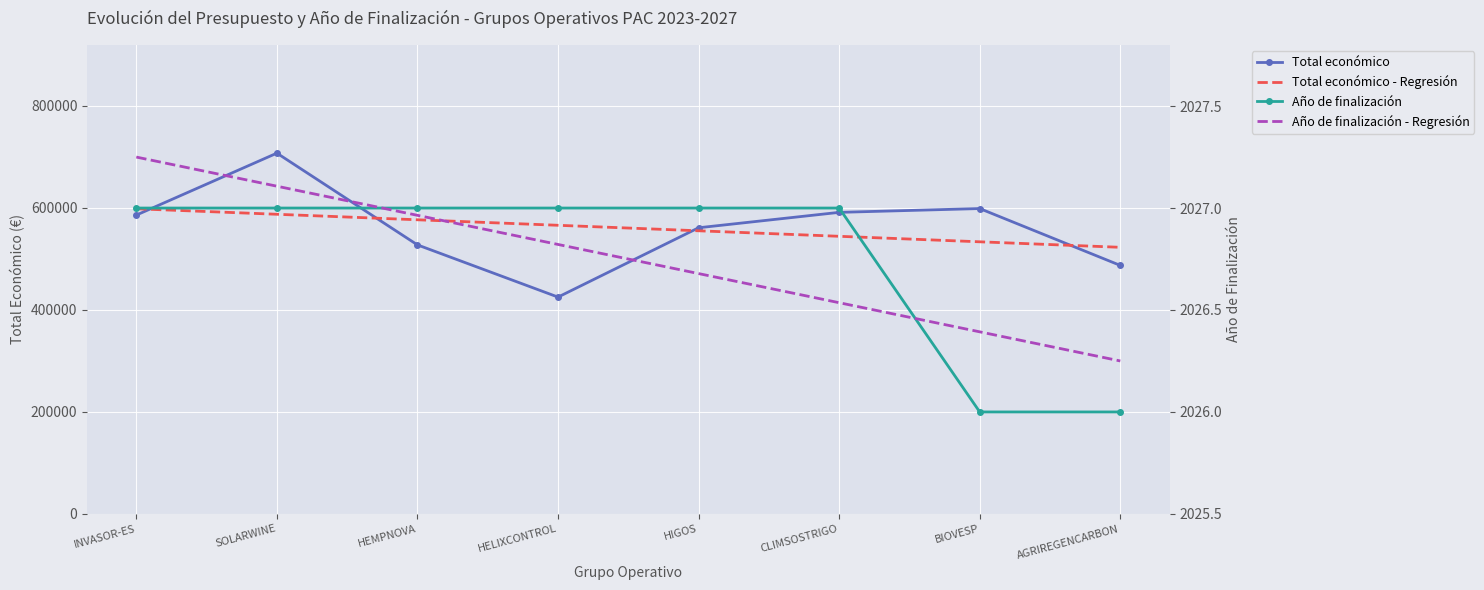

What position from the left is HEMPNOVA?

3